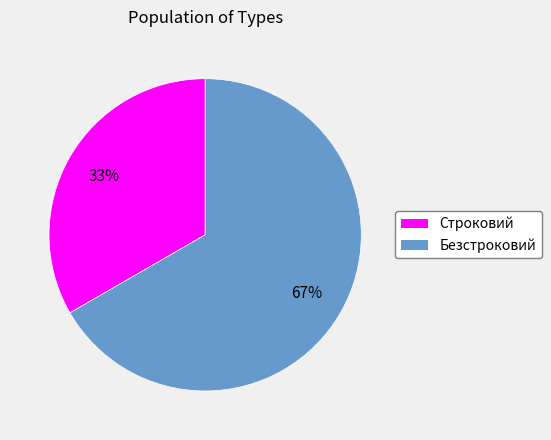

What is the ratio of the value at Строковий to the value at Безстроковий?

0.5